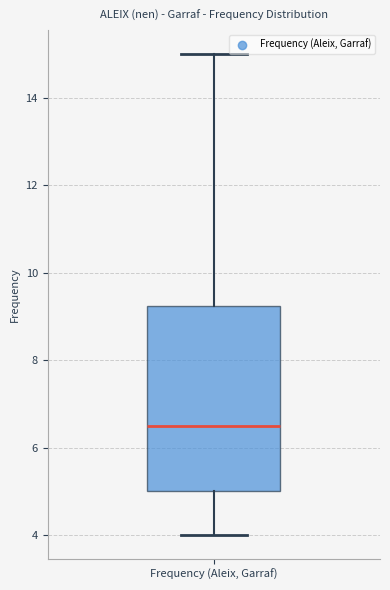

Read this box plot against the y-axis: the position of the median line, the range covered by the box, and the ends of both whiskers. The values are not printed on the chart, so give them approximately, as read against the axis.

median 6.6, box 5.0 to 9.2, whiskers 4.0 to 15.0